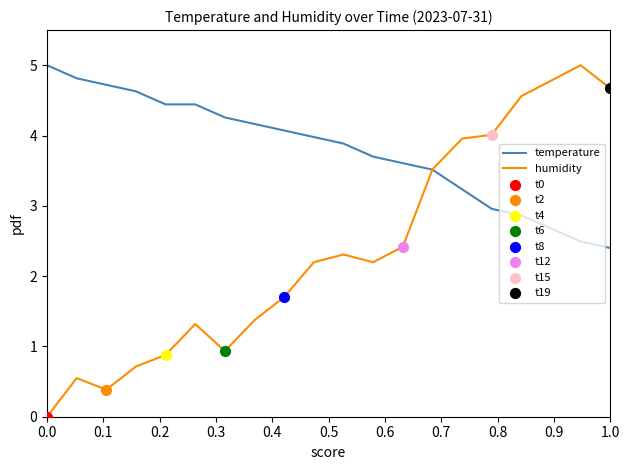

Which series has the largest total across all categories?

temperature